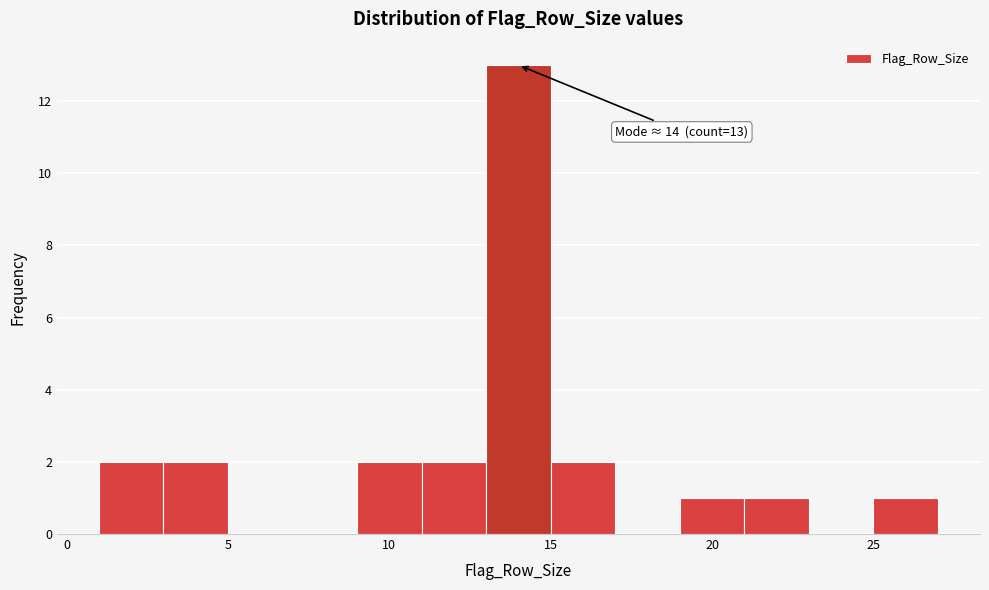

Over which range of the x-axis is the bar tallest?

13 to 15